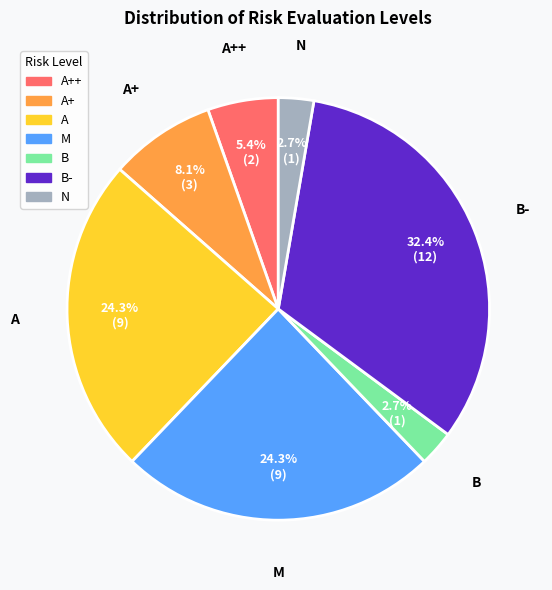

Is there a majority slice in this chart?

No